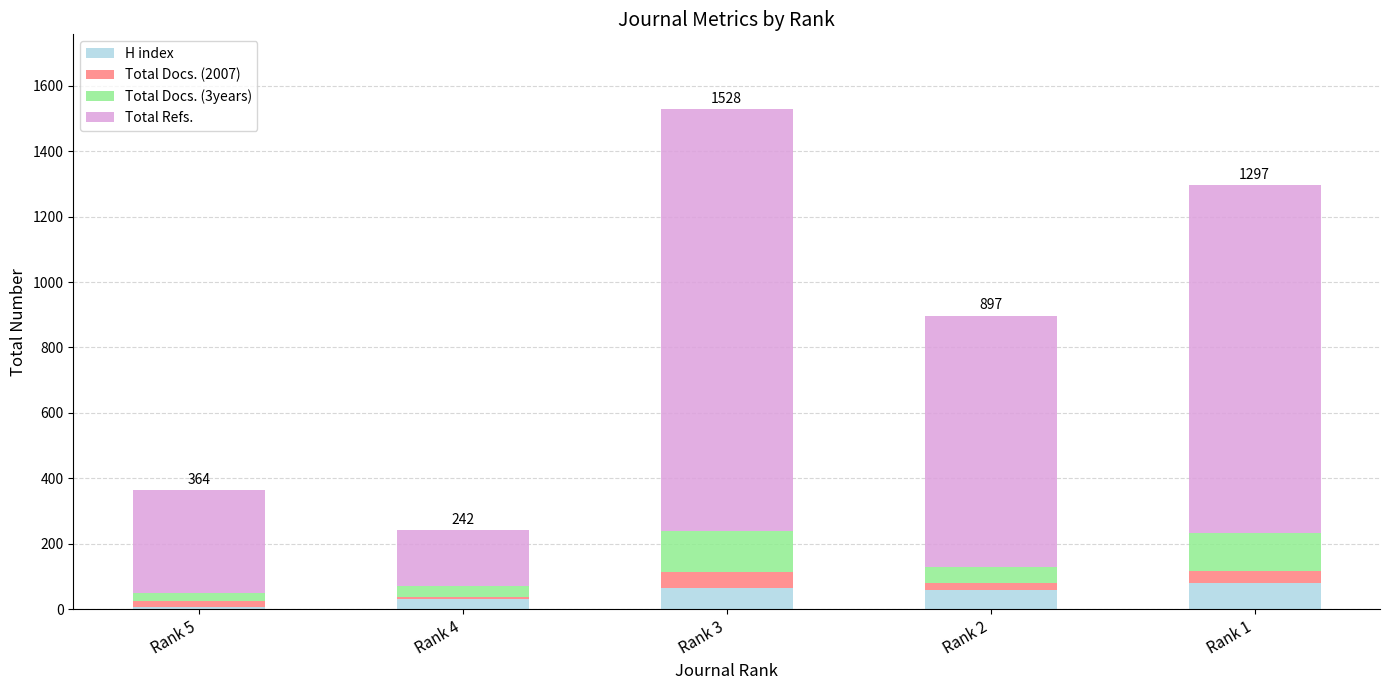

At which category is the sum across all series the highest?

Rank 3